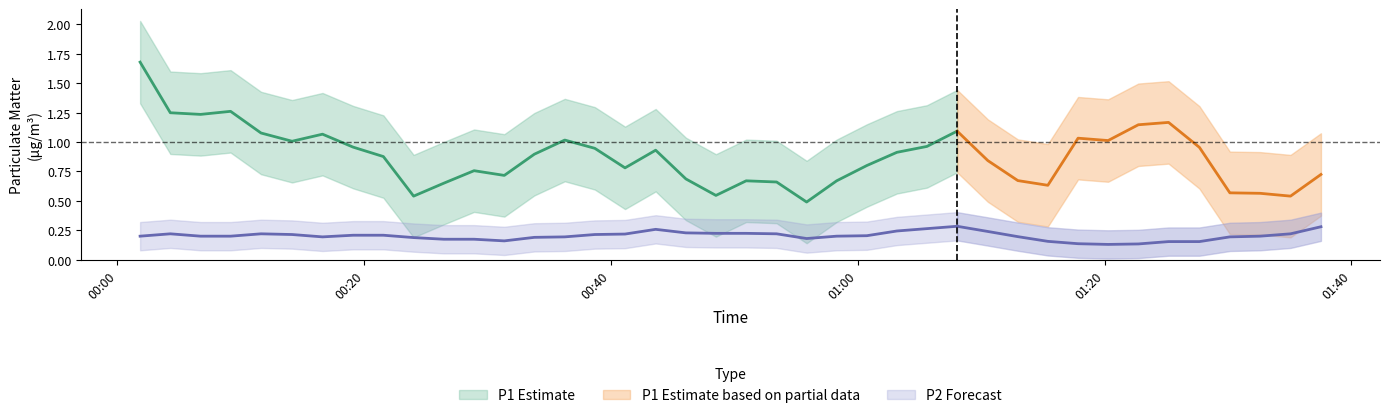

What is the maximum value for P2?

0.4